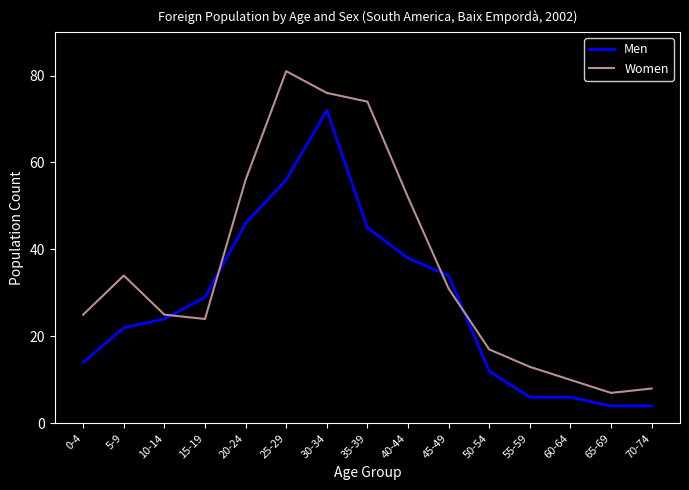

True or false: Men and Women cross at least once.

True